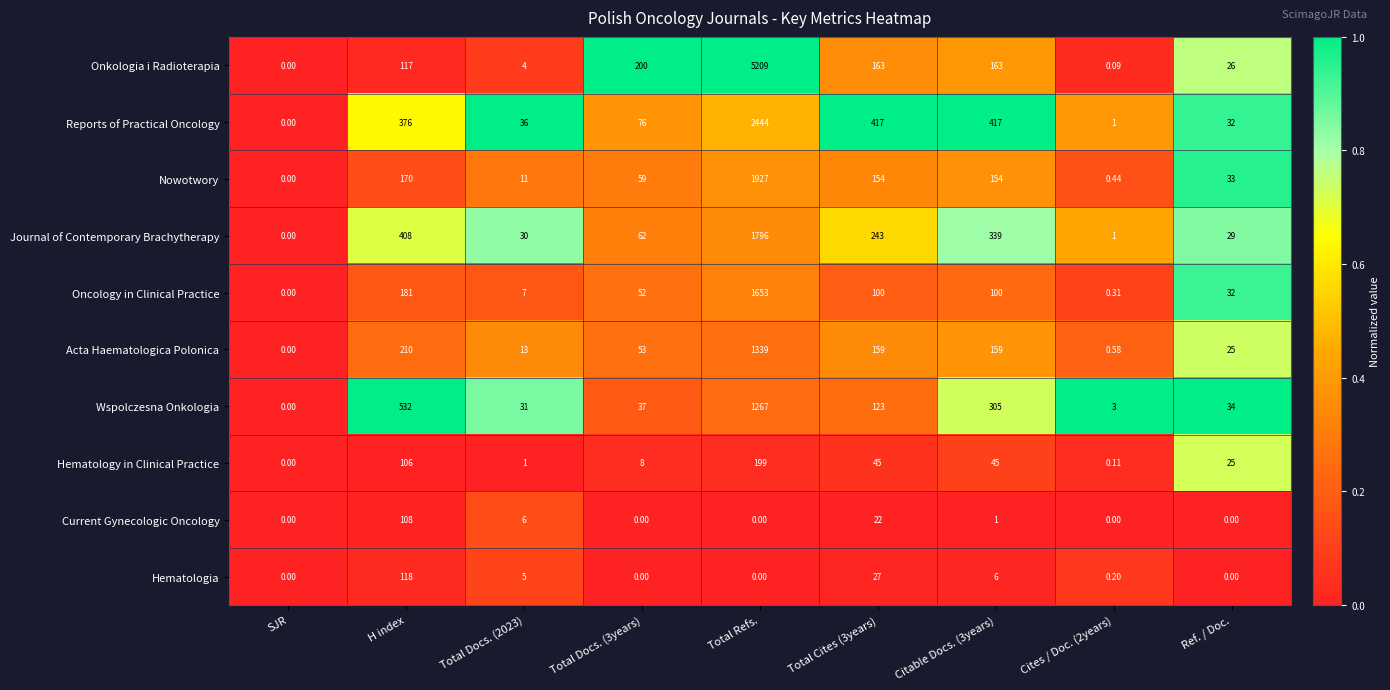

Is the value of Wspolczesna Onkologia at Total Docs. (3years) greater than the value of Oncology in Clinical Practice at SJR?

Yes